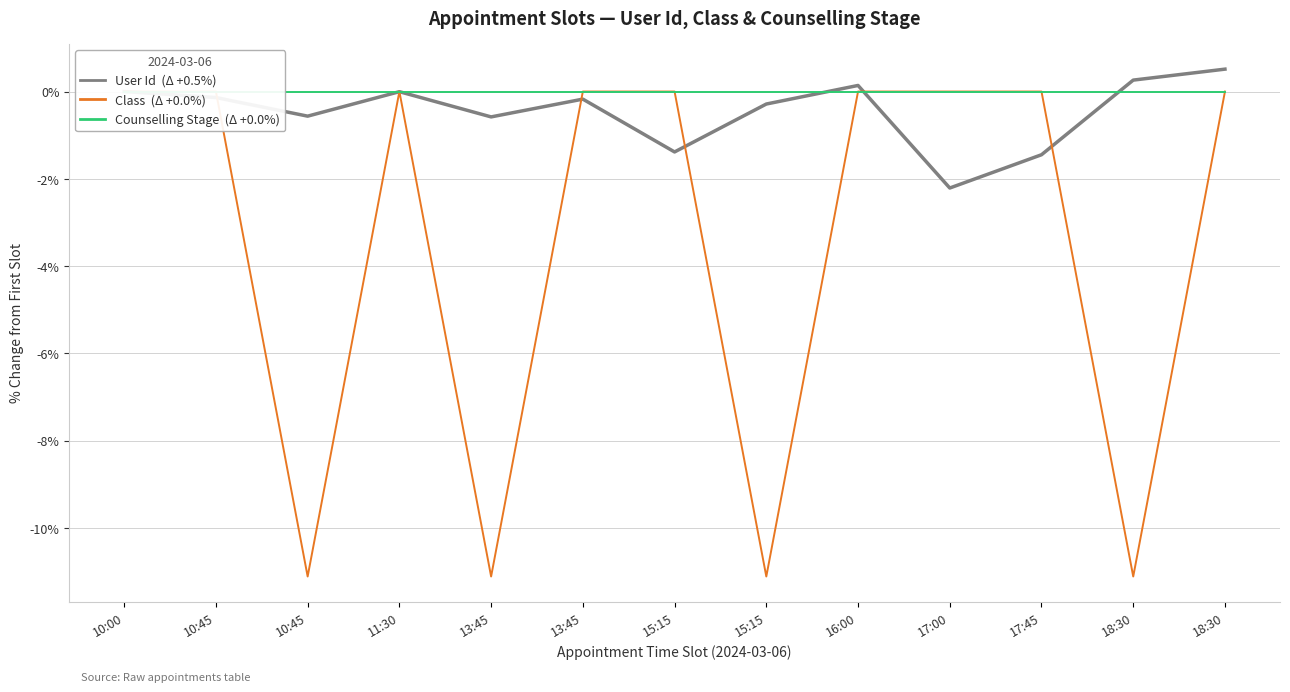

True or false: Class has more than 2 points higher than both neighbors.

False